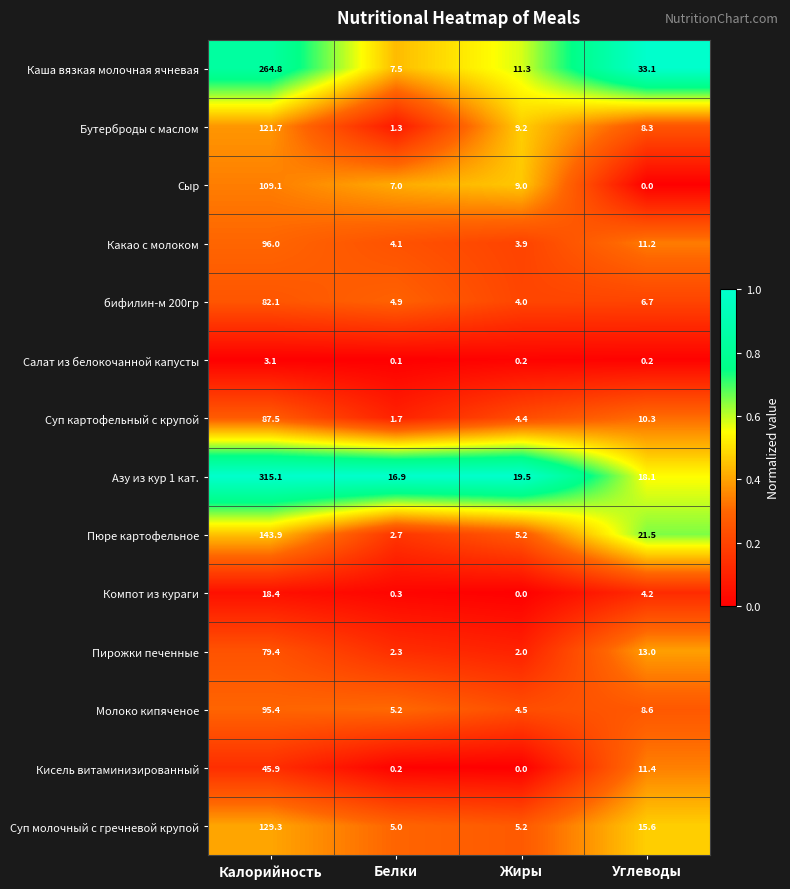

What is the total value across all series at Жиры?

78.4